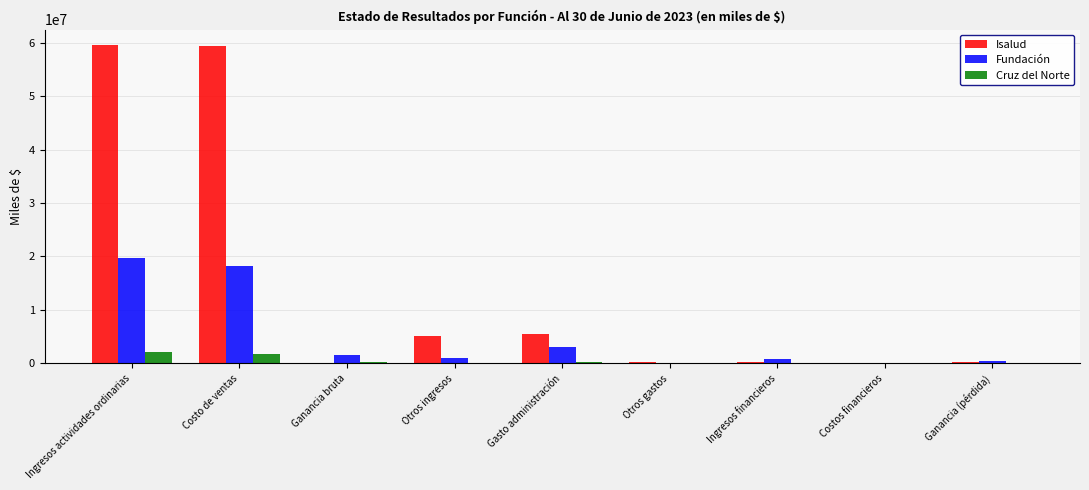

What is the sum of all Isalud values?

130333148